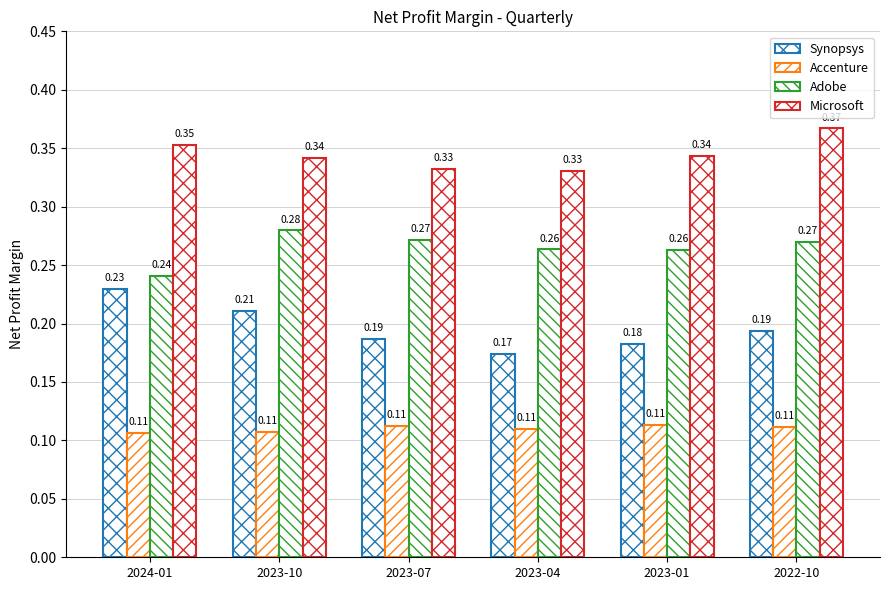

What is the value of the Microsoft bar at the 2nd from the left?

0.3